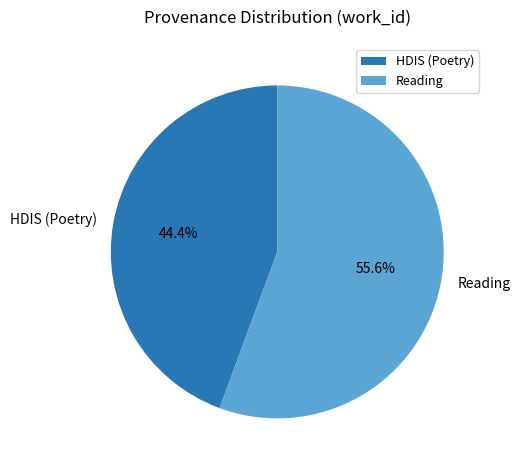

What portion of the pie excludes HDIS (Poetry)?

55.6%